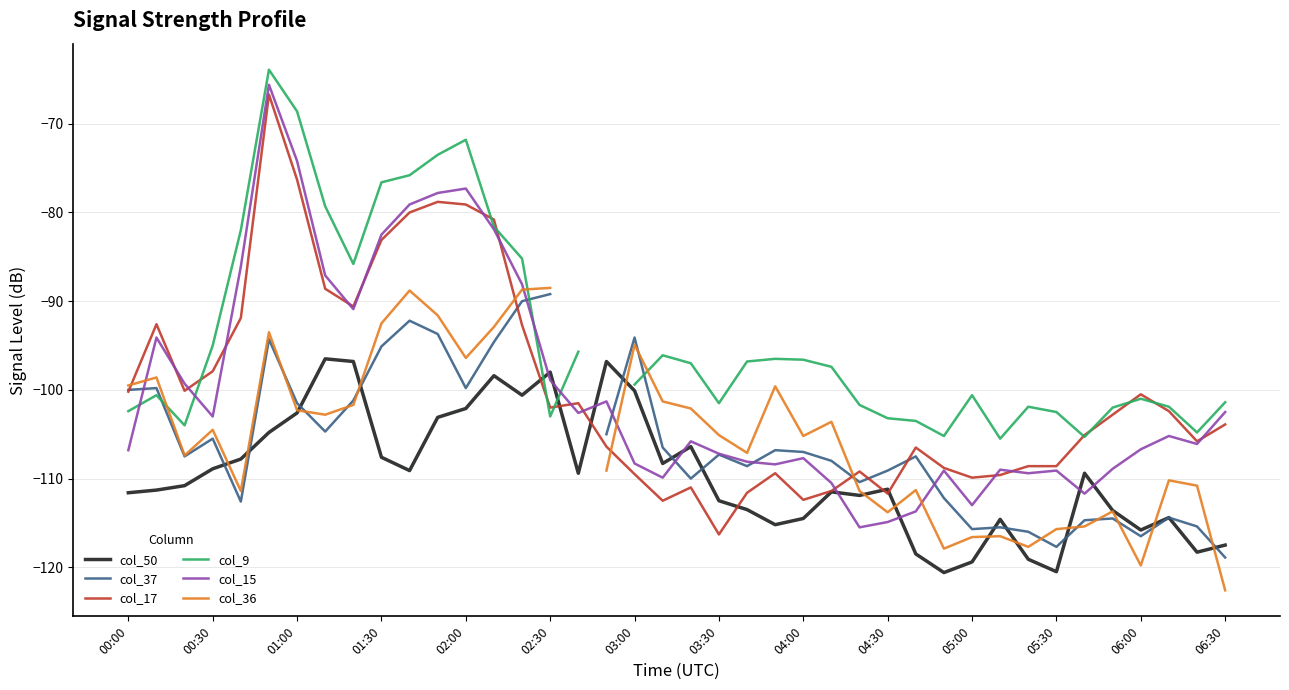

The value of col_17 at 00:00 is -41.7. True or false?

False